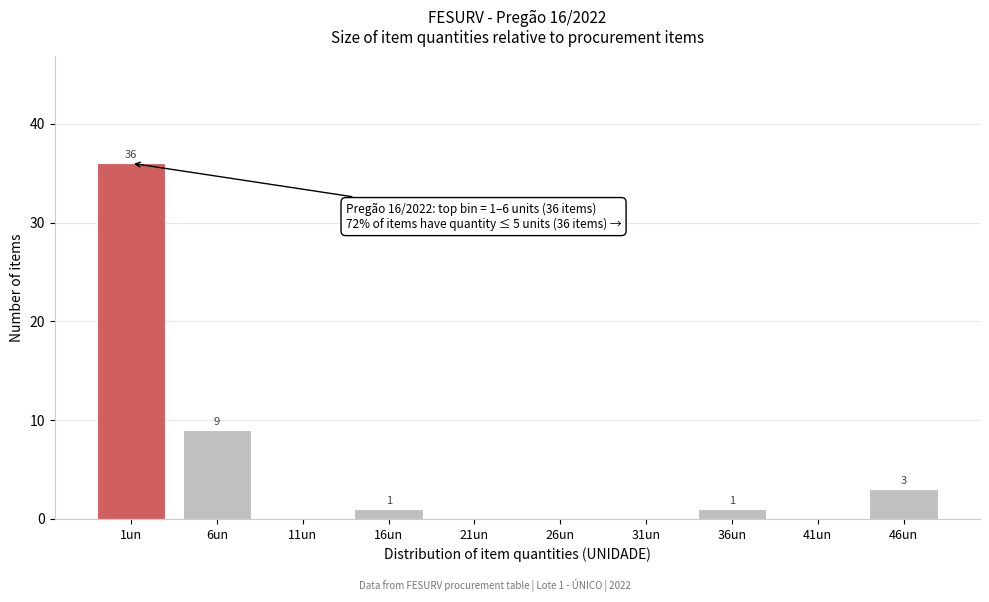

Reading right to left, what are all the values shown in this chart?

46un=3	41un=0	36un=1	31un=0	26un=0	21un=0	16un=1	11un=0	6un=9	1un=36